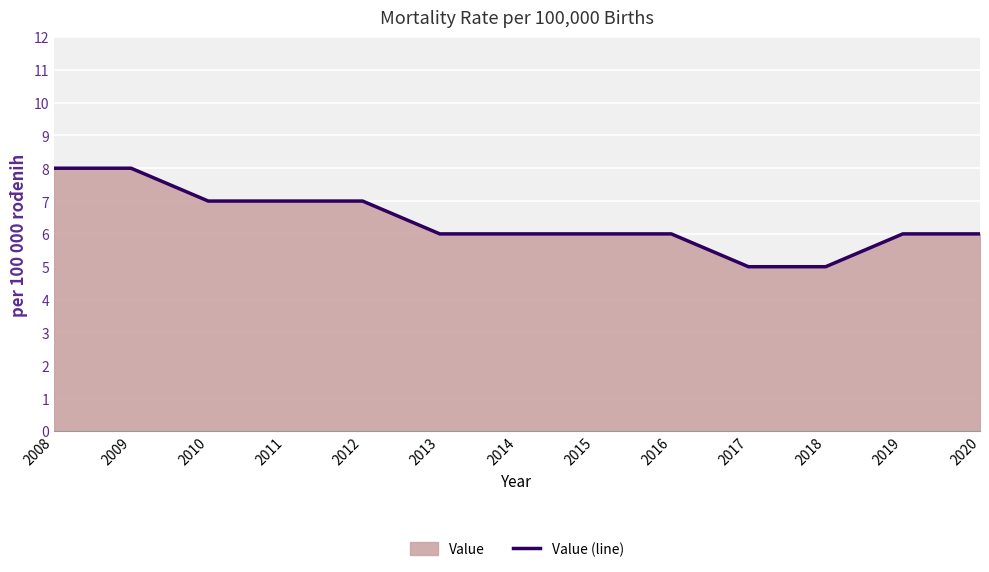

True or false: the data shows 5 at 2017.

True